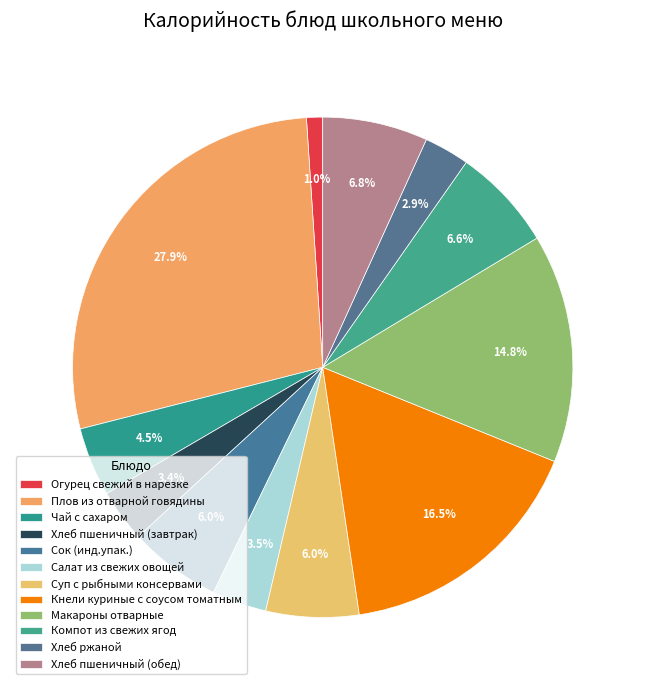

Which slice is the smallest?

Огурец свежий в нарезке